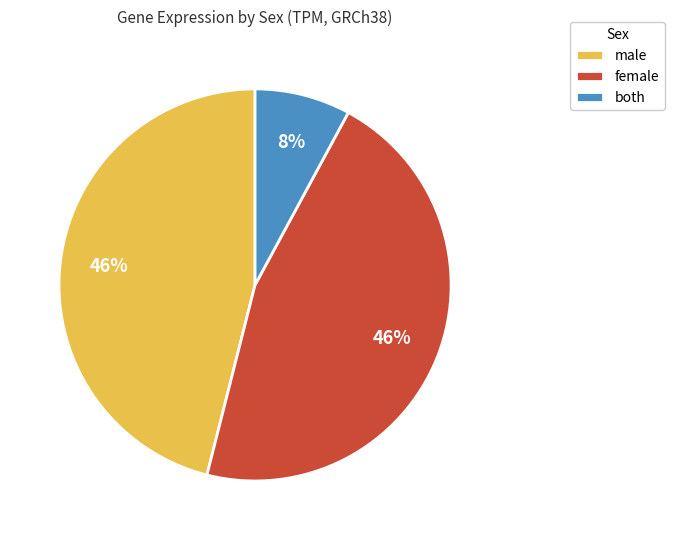

How many slices are in this pie chart?

3